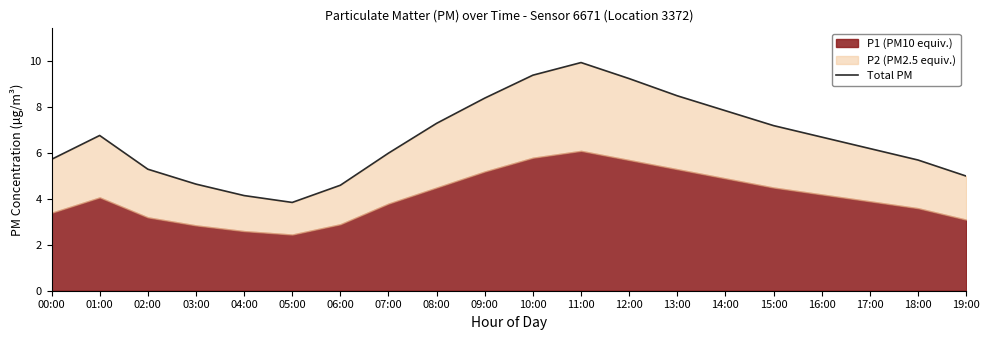

Reading left to right, what are all the values shown in this chart?

00:00=5.7	01:00=6.8	02:00=5.3	03:00=4.7	04:00=4.2	05:00=3.9	06:00=4.6	07:00=6.0	08:00=7.3	09:00=8.4	10:00=9.4	11:00=9.9	12:00=9.2	13:00=8.5	14:00=7.9	15:00=7.2	16:00=6.7	17:00=6.2	18:00=5.7	19:00=5.0